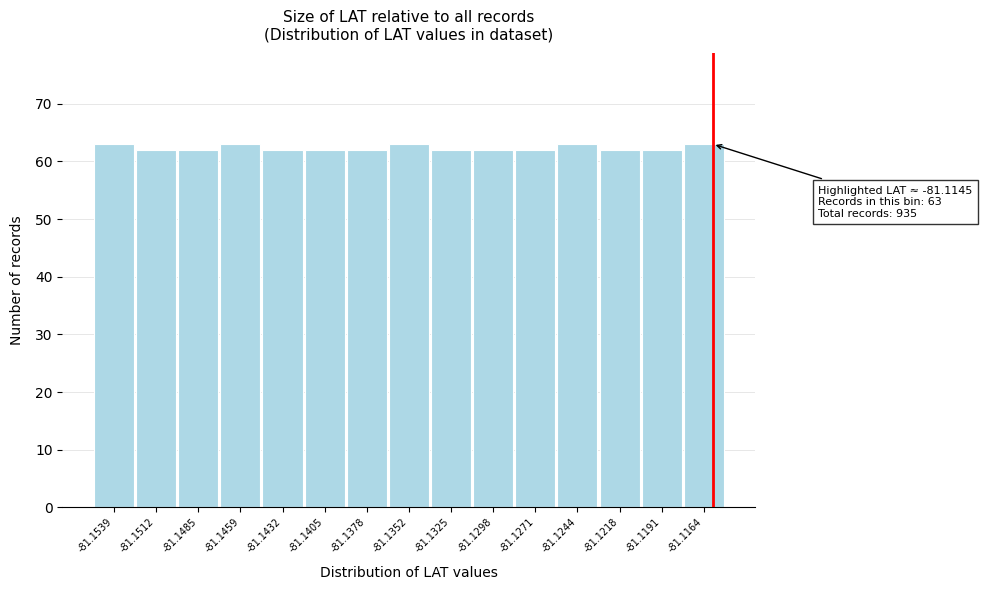

Reading left to right, extract all data points from this chart.

-81.1539=63	-81.1512=62	-81.1485=62	-81.1459=63	-81.1432=62	-81.1405=62	-81.1378=62	-81.1352=63	-81.1325=62	-81.1298=62	-81.1271=62	-81.1244=63	-81.1218=62	-81.1191=62	-81.1164=63